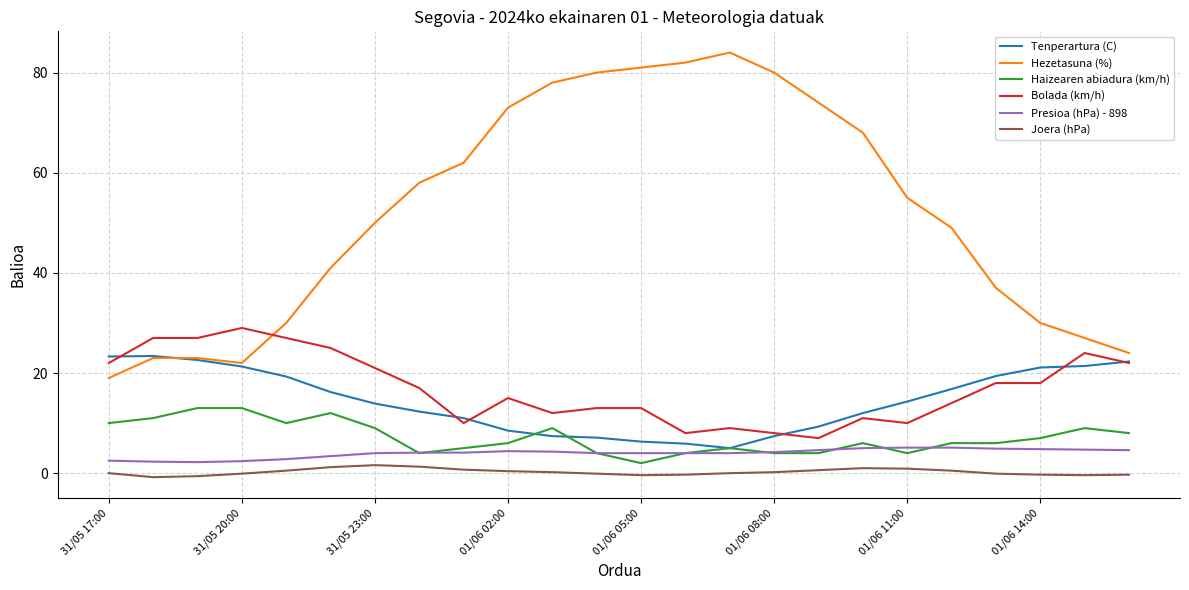

True or false: Joera (hPa) and Tenperartura (C) intersect in this chart.

False